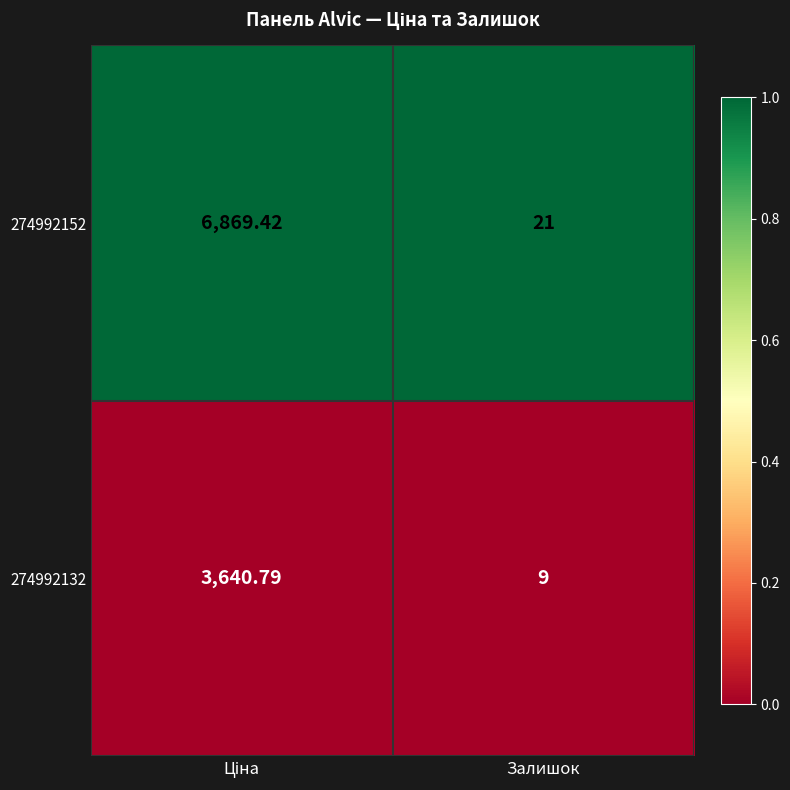

Where is 274992132 nearest to the value 1824?

Залишок